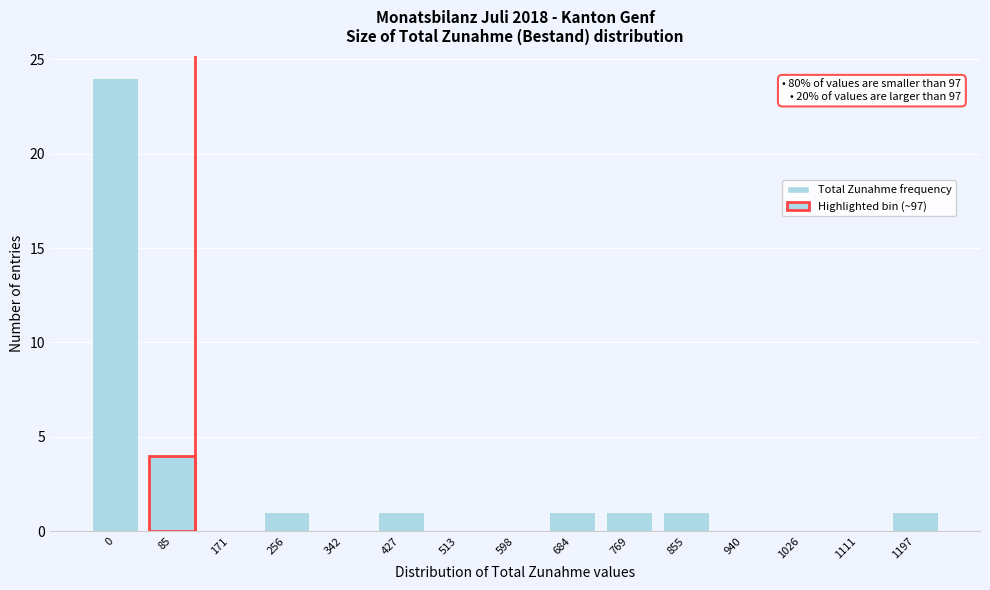

Reading left to right, what are all the values shown in this chart?

0=24	85=4	171=0	256=1	342=0	427=1	513=0	598=0	684=1	769=1	855=1	940=0	1026=0	1111=0	1197=1